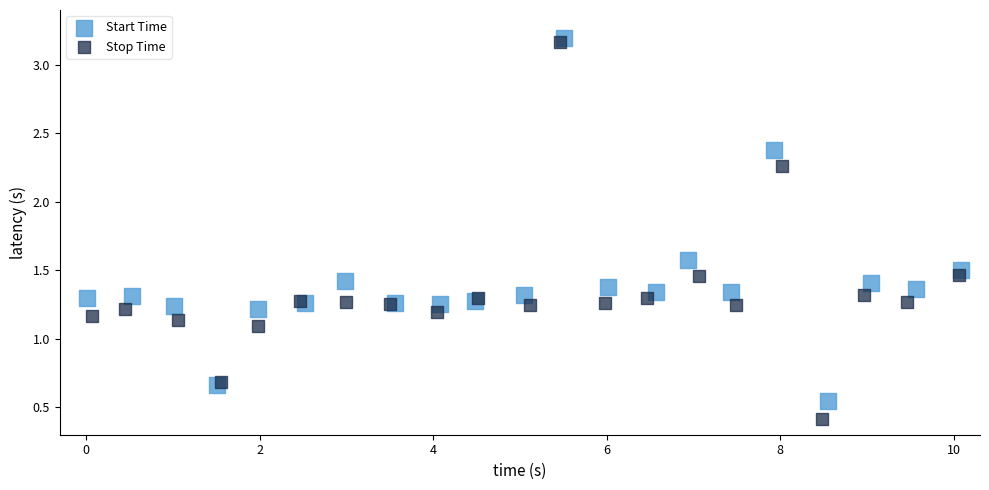

Which series has the widest spread of Y values?

Stop Time